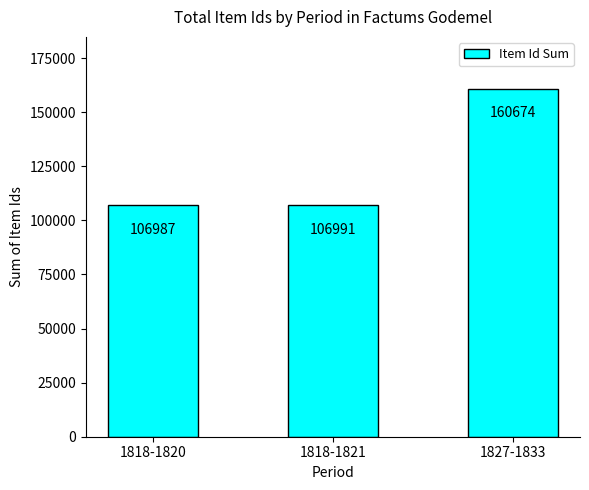

What is the maximum value shown in the chart?

160674